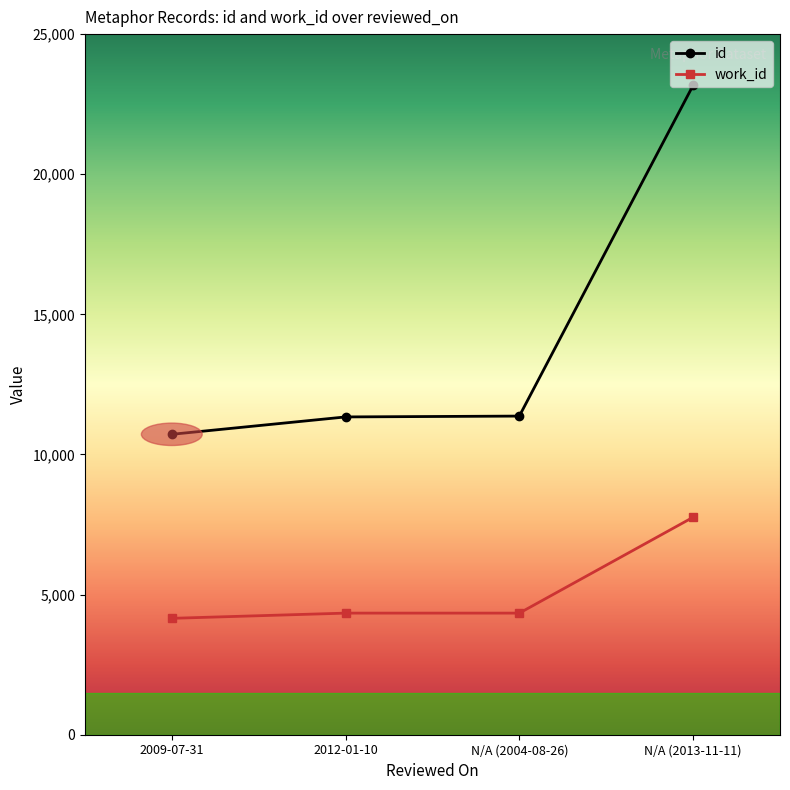

The id series shows 12719 at N/A (2013-11-11). True or false?

False